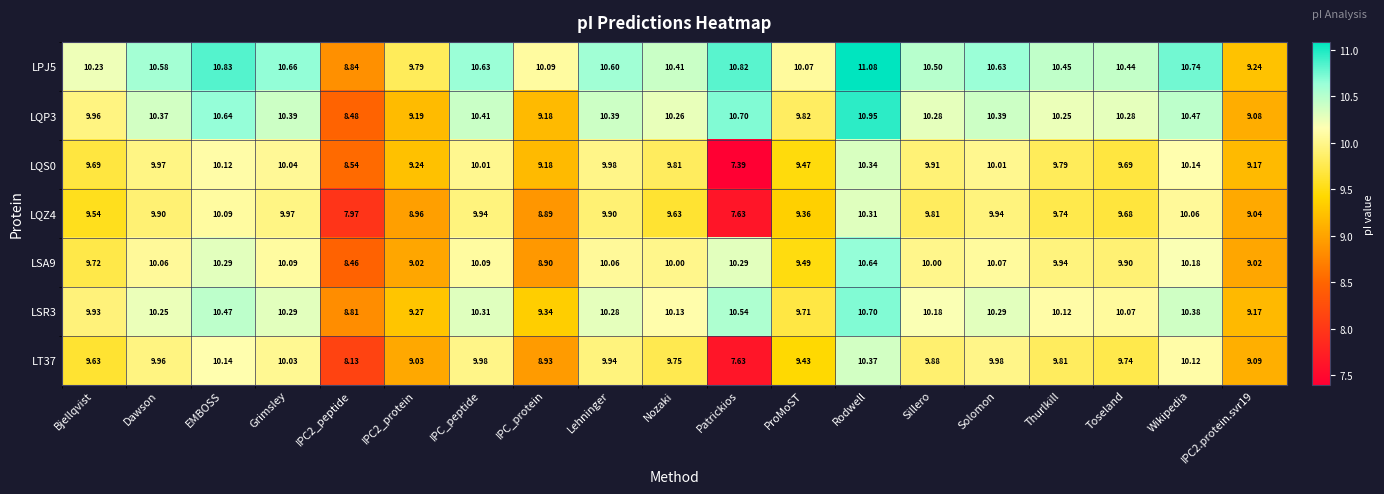

Which label corresponds to the largest value in the chart?

Rodwell